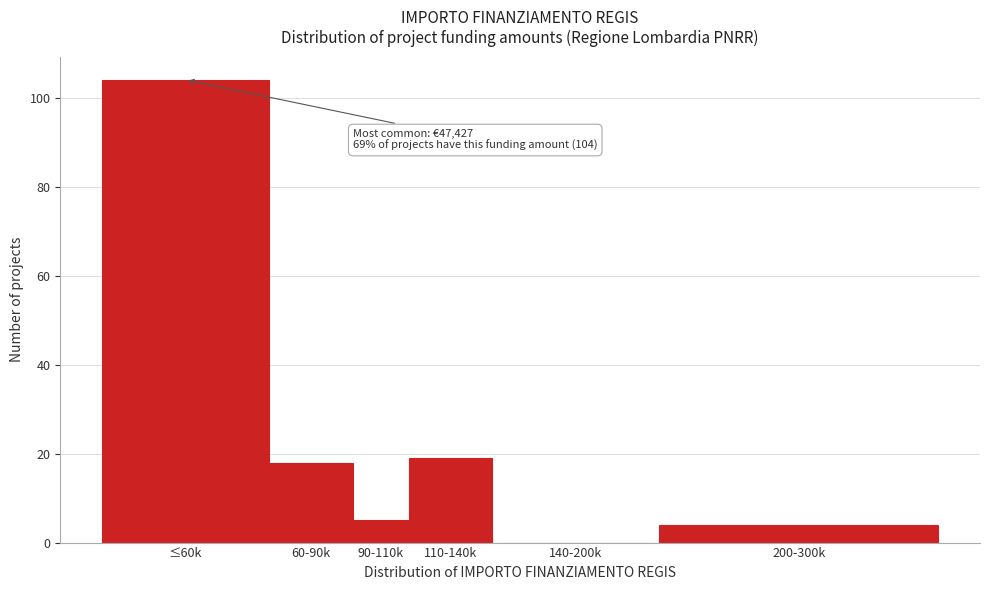

Reading left to right, list all the values displayed in this chart.

≤60k=104	60-90k=18	90-110k=5	110-140k=19	140-200k=0	200-300k=4